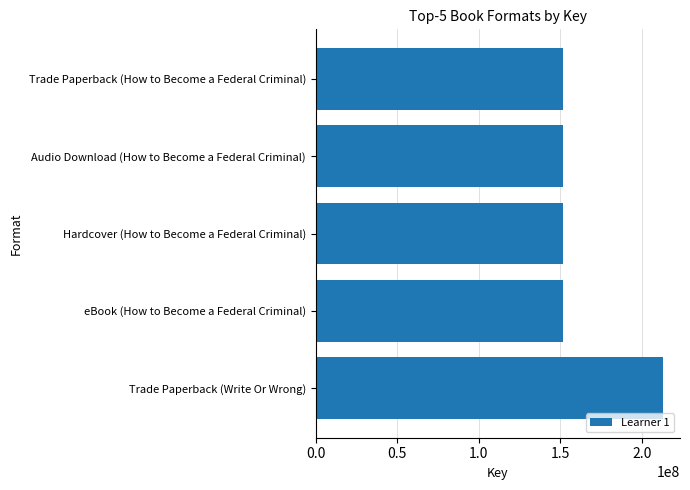

The chart shows a value of 151368549 at Audio Download (How to Become a Federal Criminal). True or false?

True